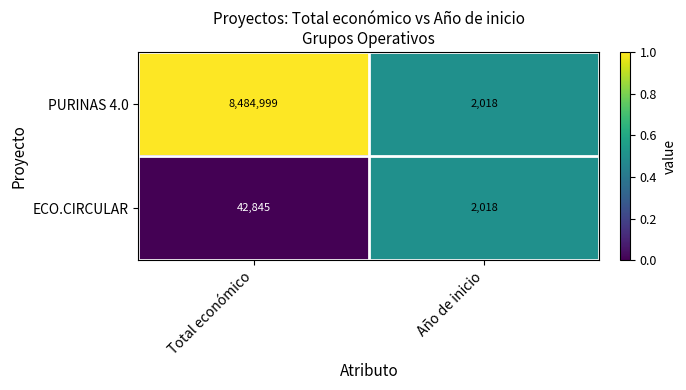

At which label is PURINAS 4.0 closest to 4243508?

Año de inicio